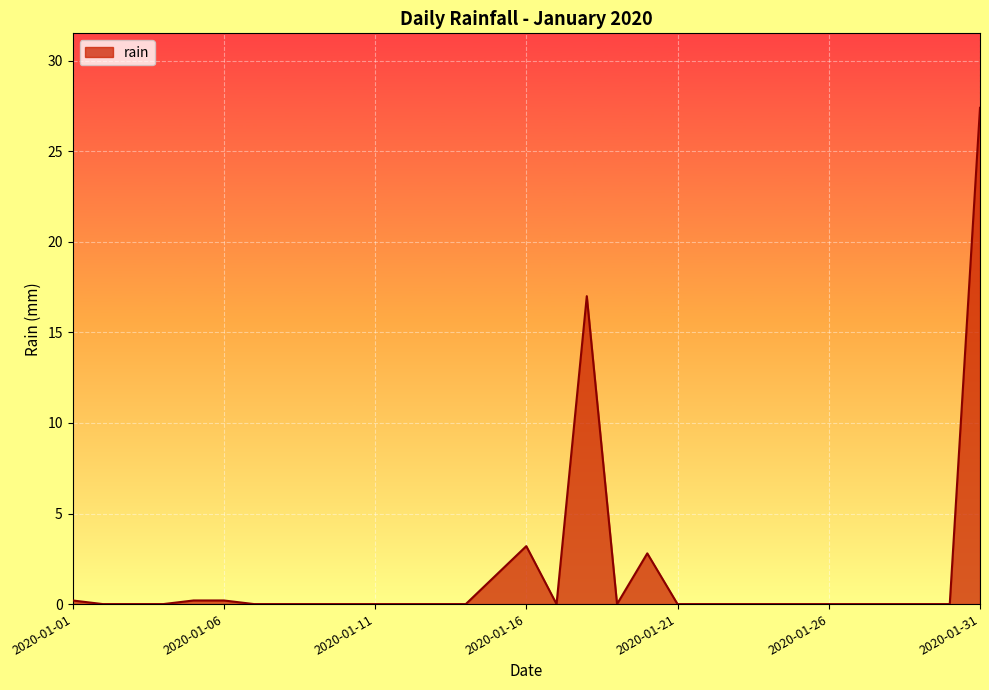

What is the maximum value shown in the chart?

27.4